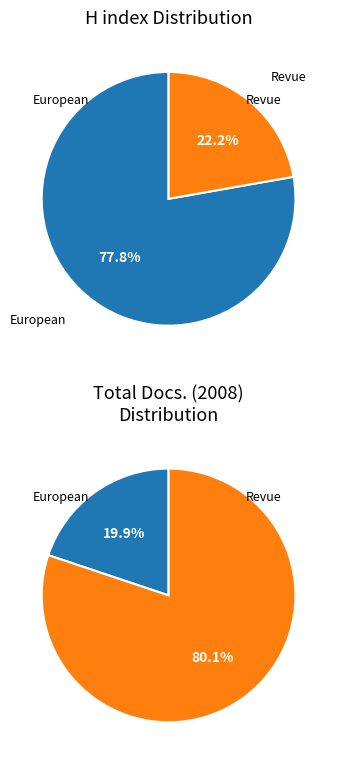

Which has a higher value, Revue Francaise d'Allergologie or European Cytokine Network?

European Cytokine Network